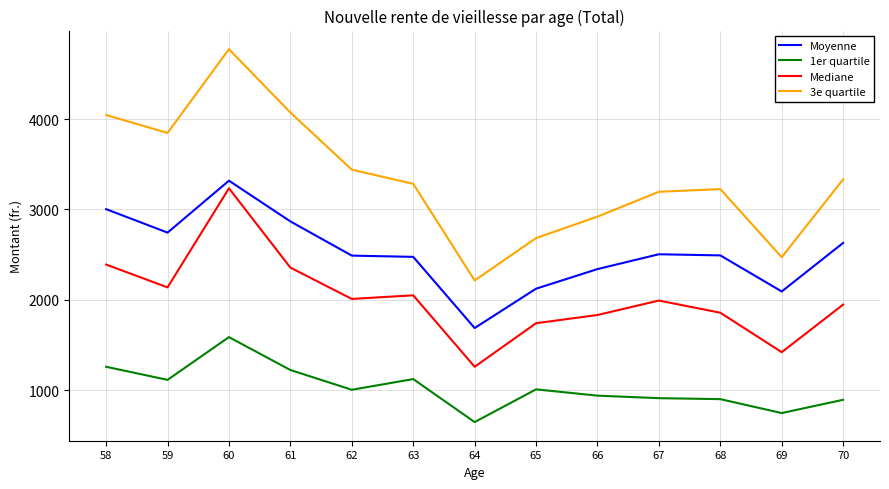

At which category does 1er quartile reach its first local valley?

59